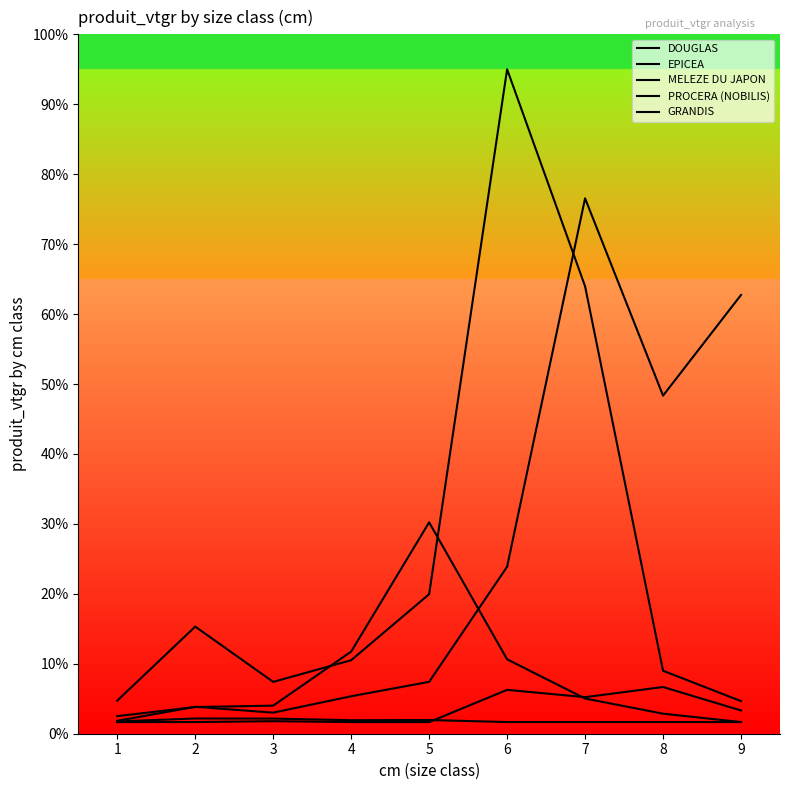

True or false: PROCERA (NOBILIS) and EPICEA intersect in this chart.

False